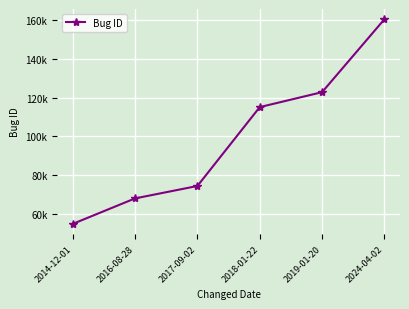

What is the label of the 5th point from the left?

2019-01-20